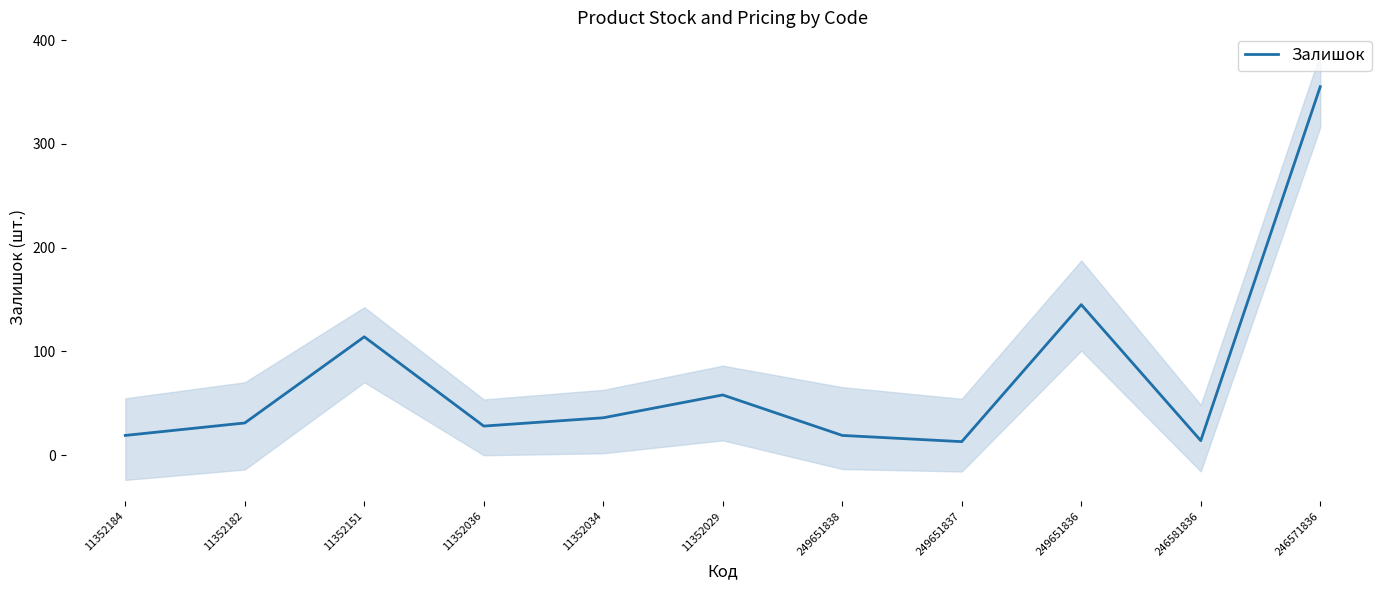

Rank the categories by value from lowest to highest.

249651837, 246581836, 11352184, 249651838, 11352036, 11352182, 11352034, 11352029, 11352151, 249651836, 246571836